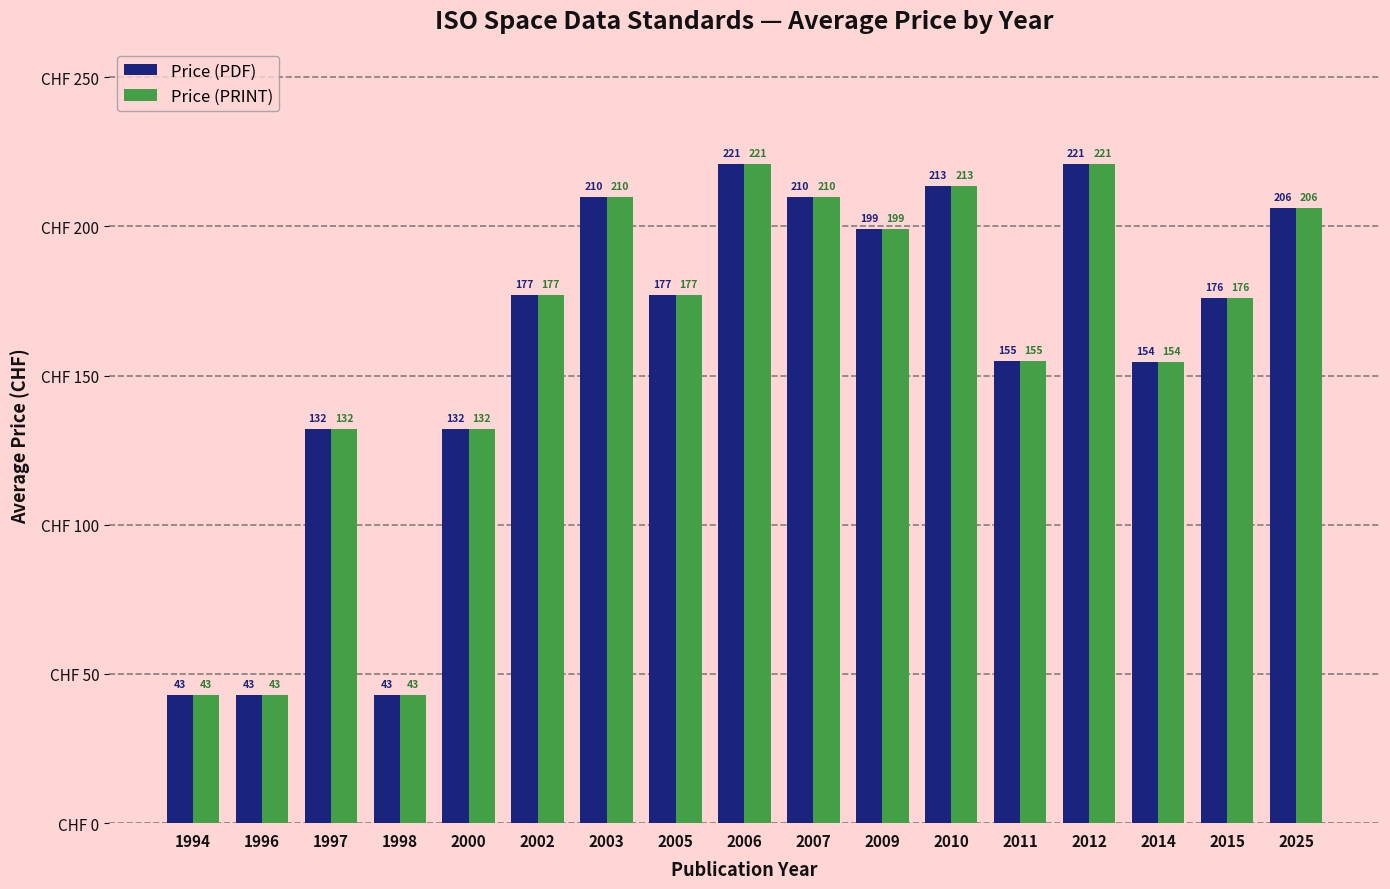

Read the Price (PRINT) value at 2011.

155.0